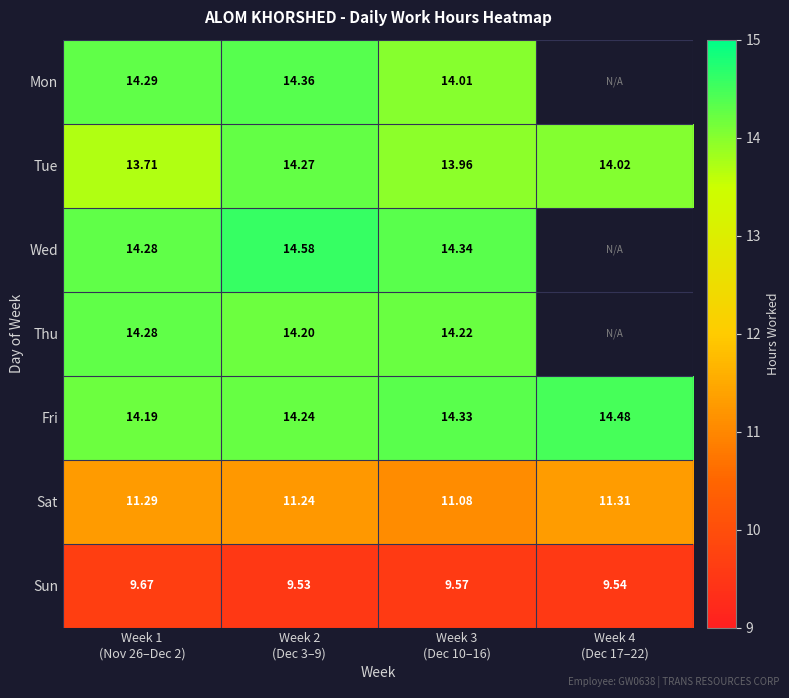

Between Week 1 (Nov 26–Dec 2) and Week 4 (Dec 17–22), which series saw the biggest shift?

Tue